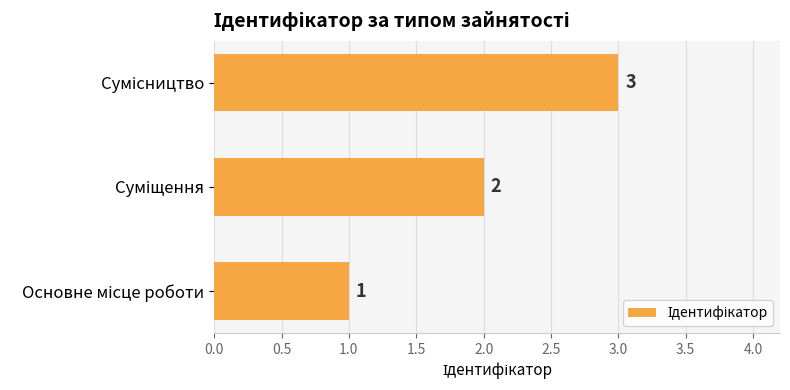

What is the maximum value shown in the chart?

3